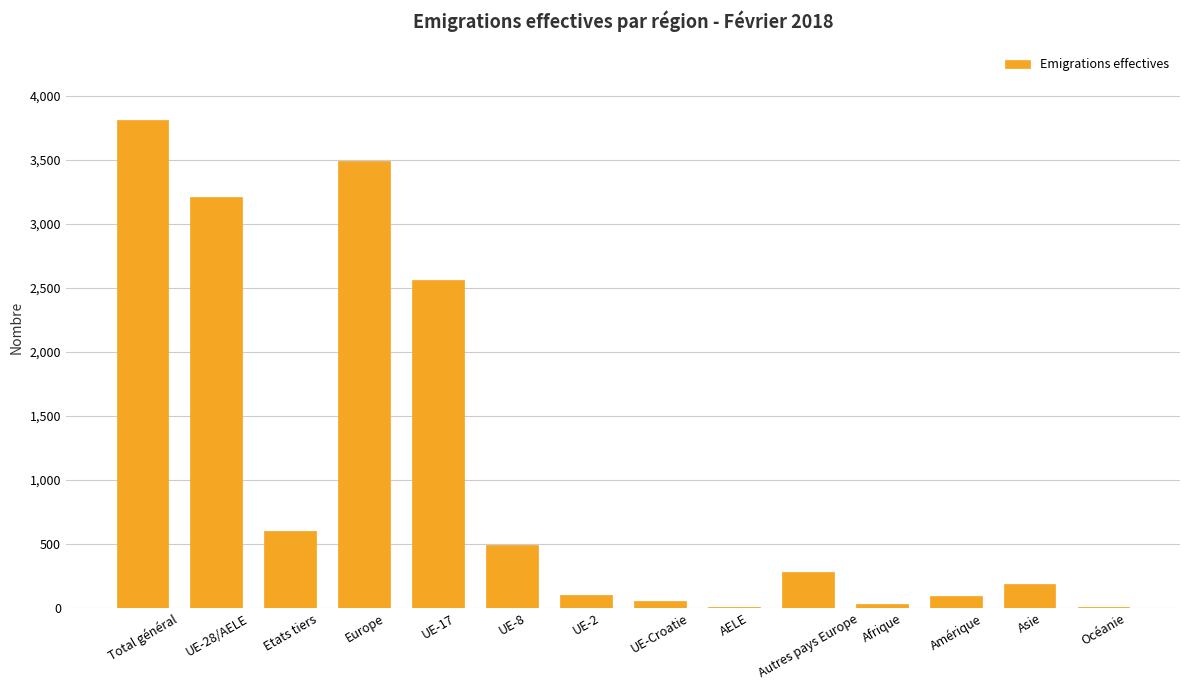

How many categories are shown in the chart?

14